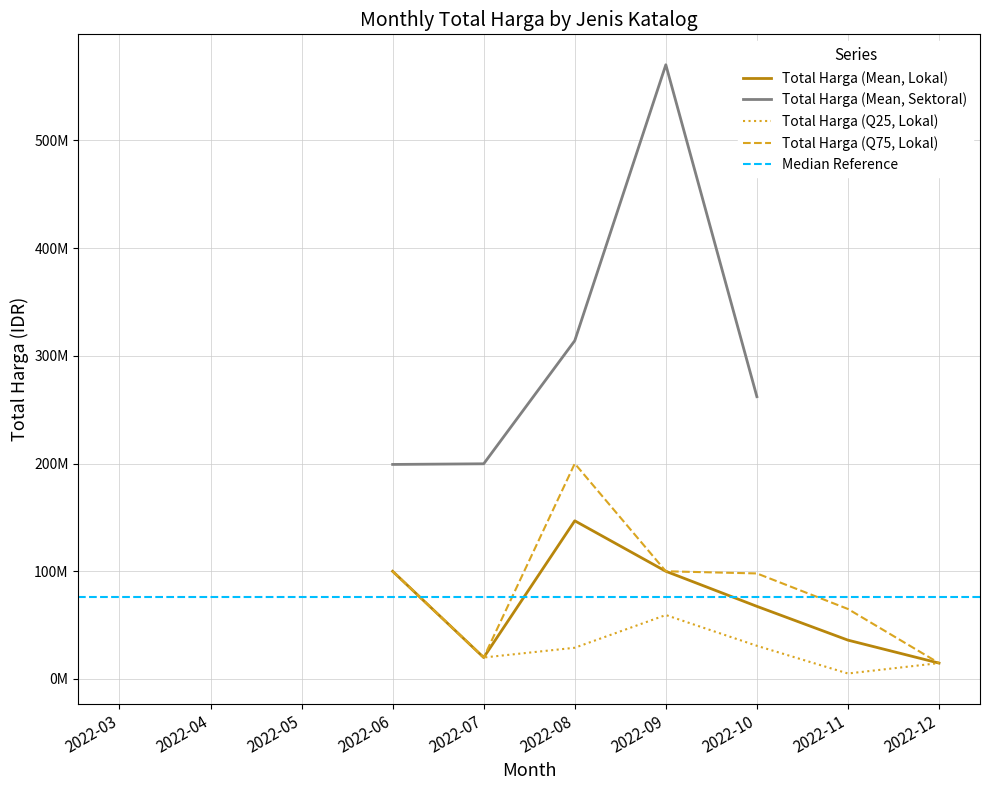

Is the value of Total Harga (Mean, Lokal) at 2022-05 greater than the value of Total Harga (Q25, Lokal) at 2022-05?

No